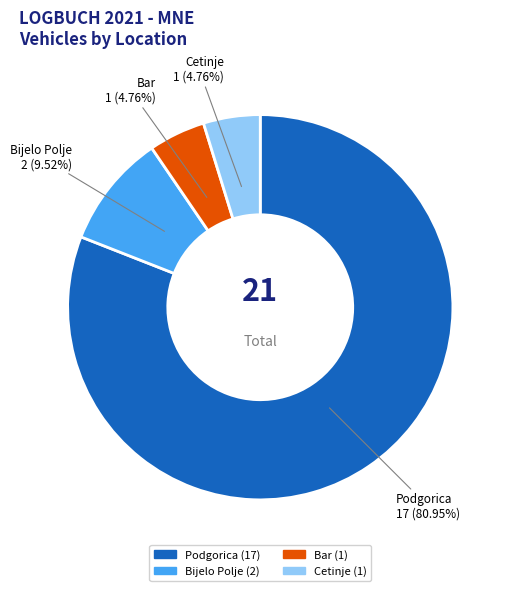

Which category has the biggest portion of the pie?

Podgorica